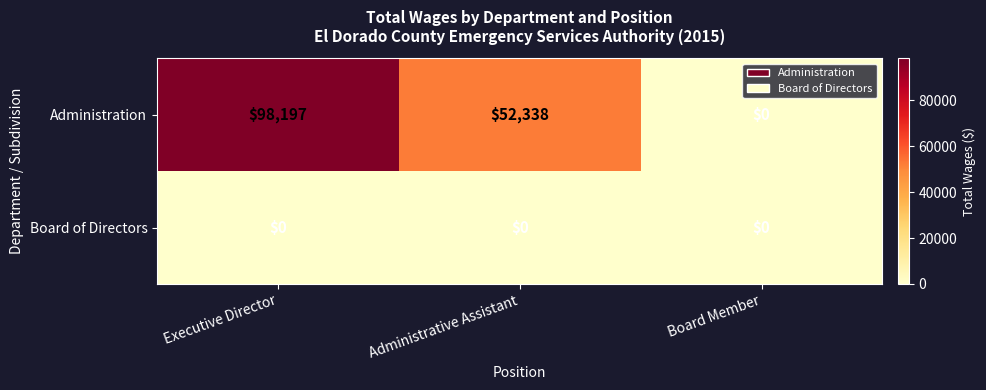

Reading left to right, what are all the values shown in this chart?

Administration: Executive Director=98197	Administrative Assistant=52338	Board Member=0
Board of Directors: Executive Director=0	Administrative Assistant=0	Board Member=0